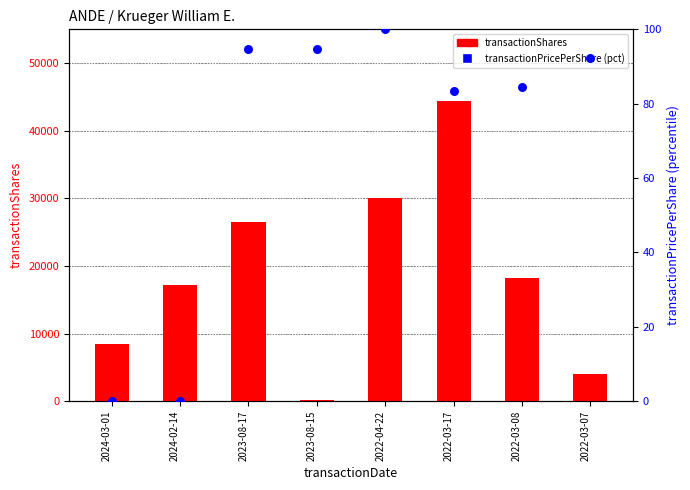

Which series reaches the minimum Y coordinate?

transactionPricePerShare